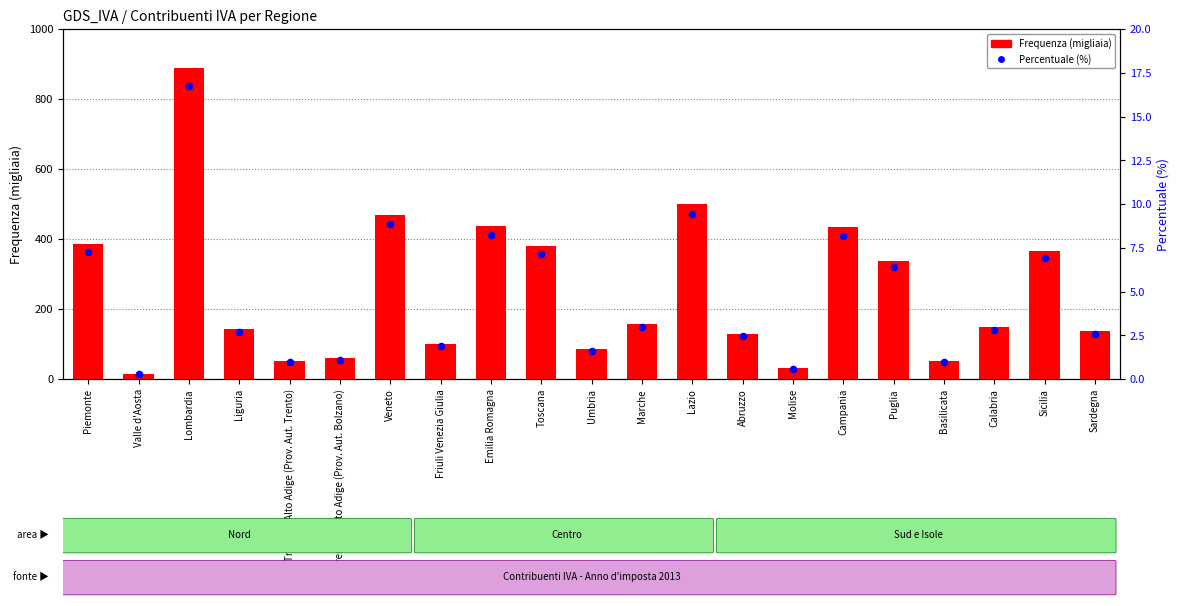

Which series reaches the minimum Y coordinate?

Percentuale